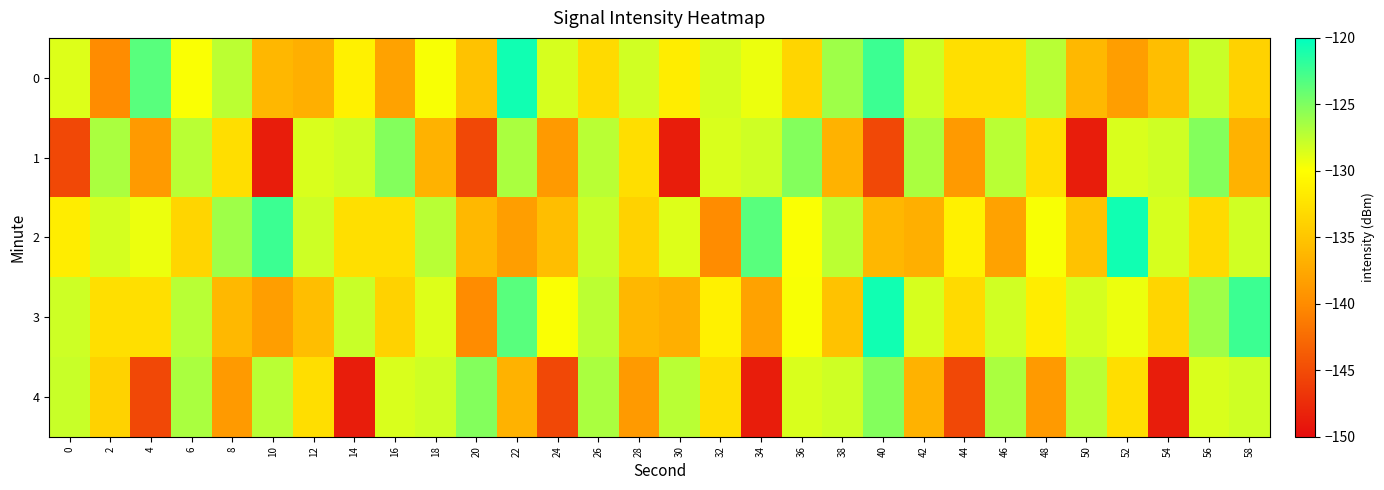

What is the minimum value shown in the chart?

-148.6